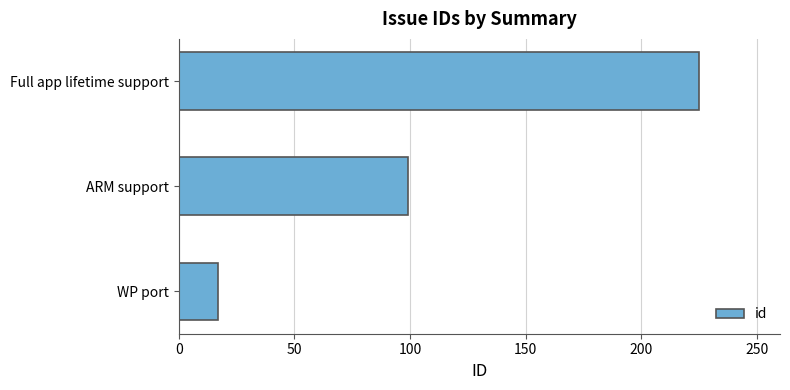

Reading bottom to top, extract all data points from this chart.

17	99	225